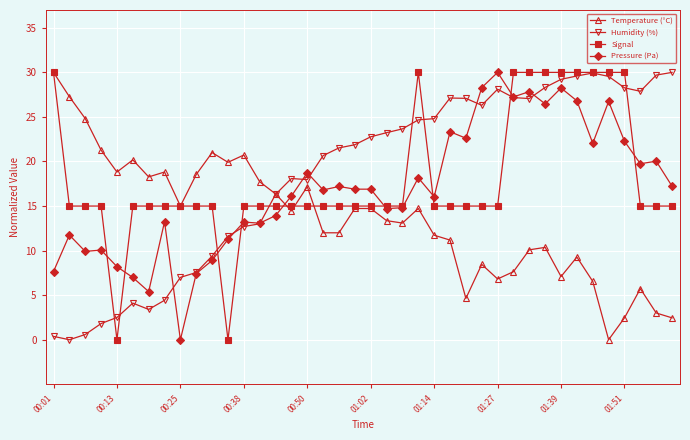

Which series has the largest total across all categories?

Humidity (%)